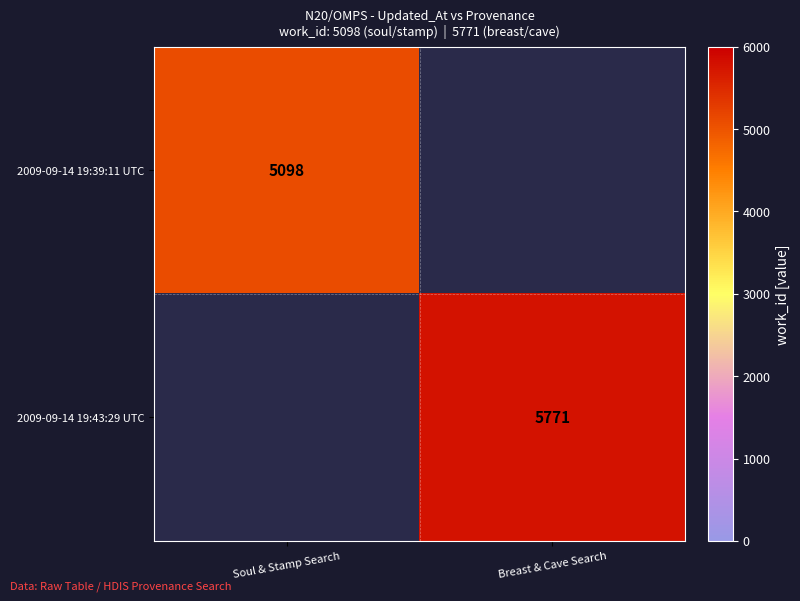

True or false: 2009-09-14 19:39:11 UTC has a value of 5098 at Soul & Stamp Search.

True